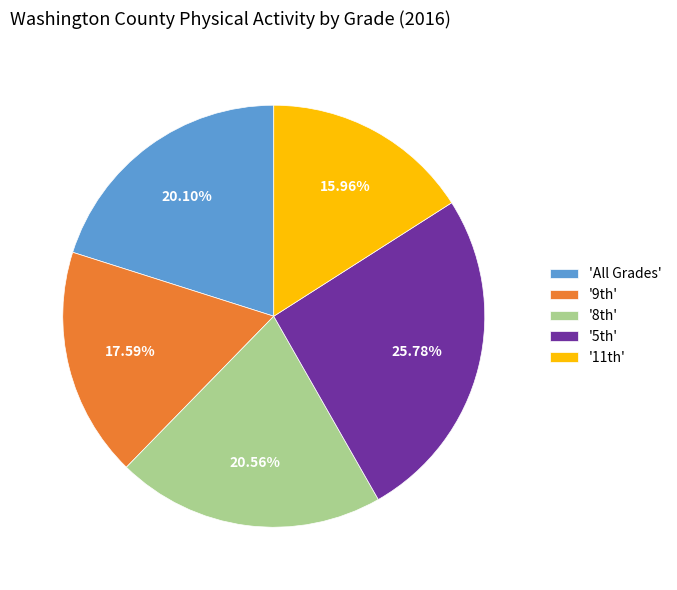

Which category has the smallest portion of the pie?

'11th'